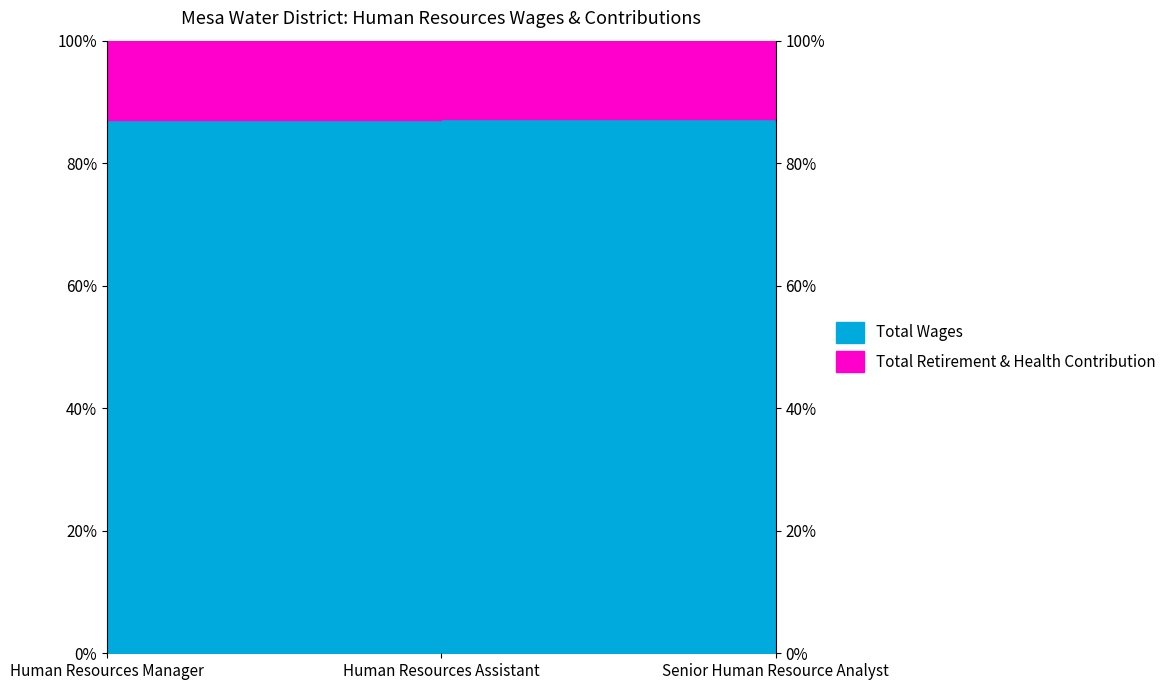

How many values are between 86 and 87?

1